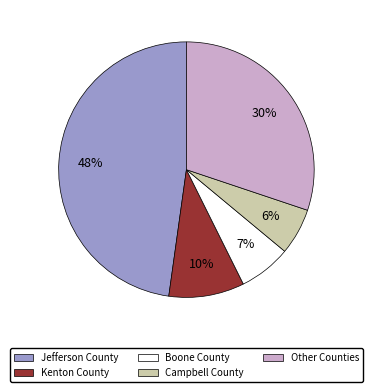

To the nearest percent, what is the difference between the largest and smallest slice percentages?

42%